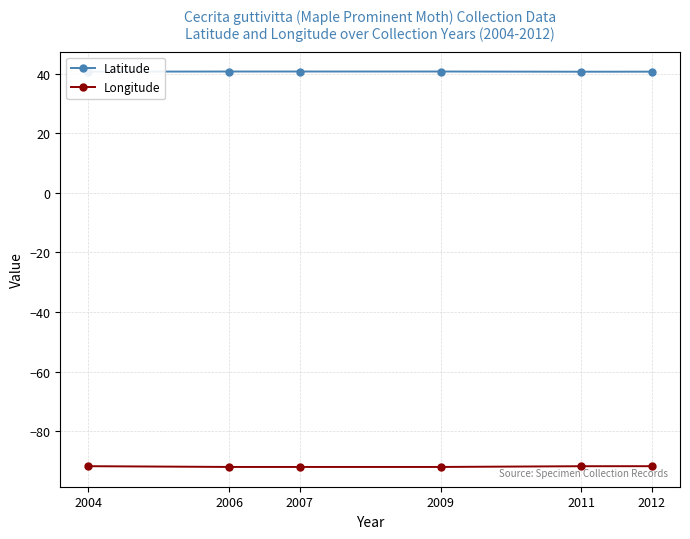

Which series has the largest total across all categories?

Latitude